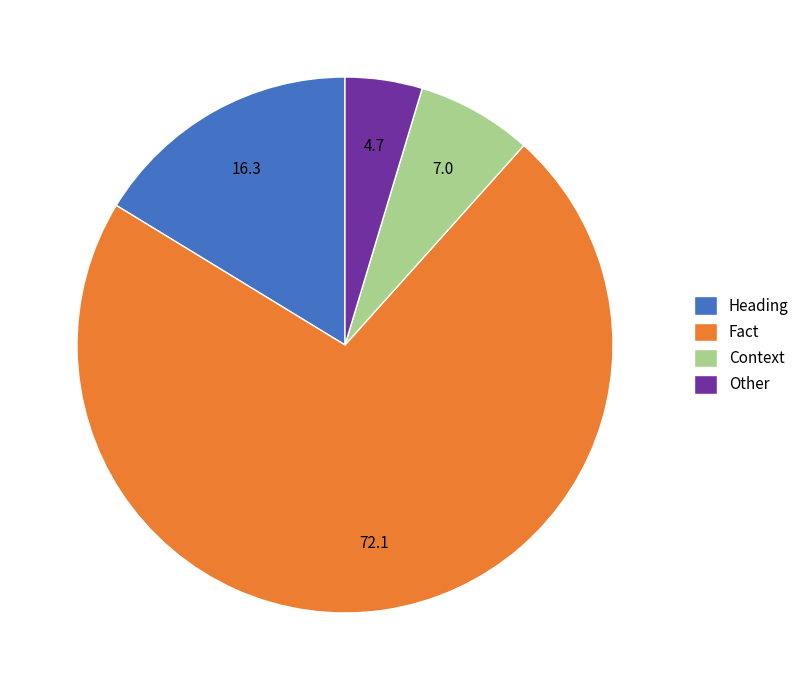

Which category has the biggest portion of the pie?

Fact